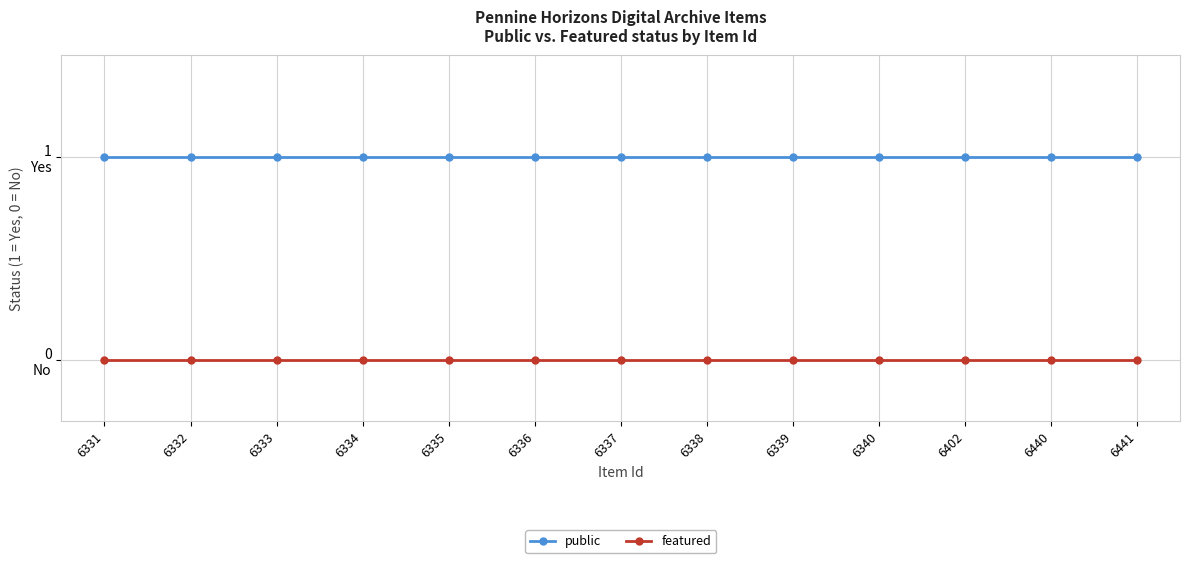

Reading left to right, extract all data points from this chart.

public: 1	1	1	1	1	1	1	1	1	1	1	1	1
featured: 0	0	0	0	0	0	0	0	0	0	0	0	0